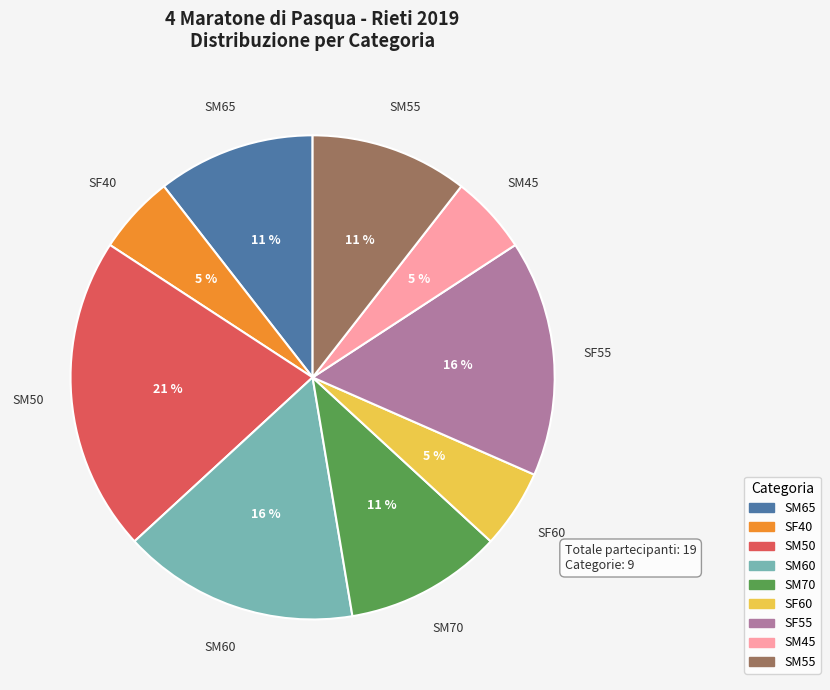

Is there a majority slice in this chart?

No